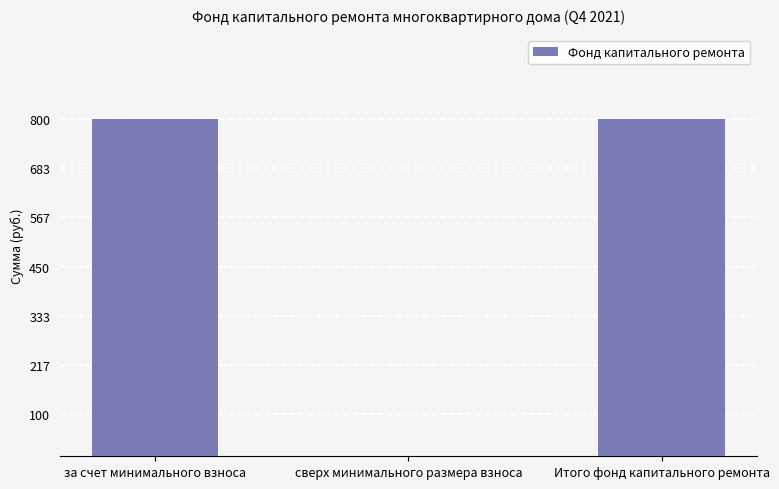

True or false: the data shows 0.0 at сверх минимального размера взноса.

True